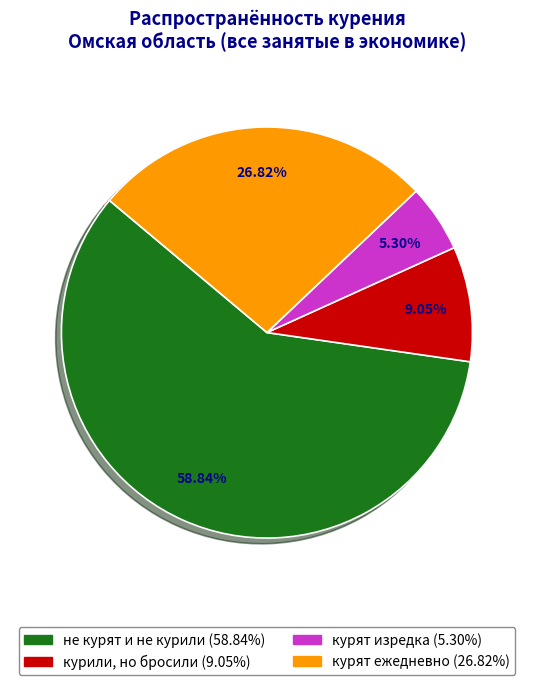

Does any single category account for the majority?

Yes